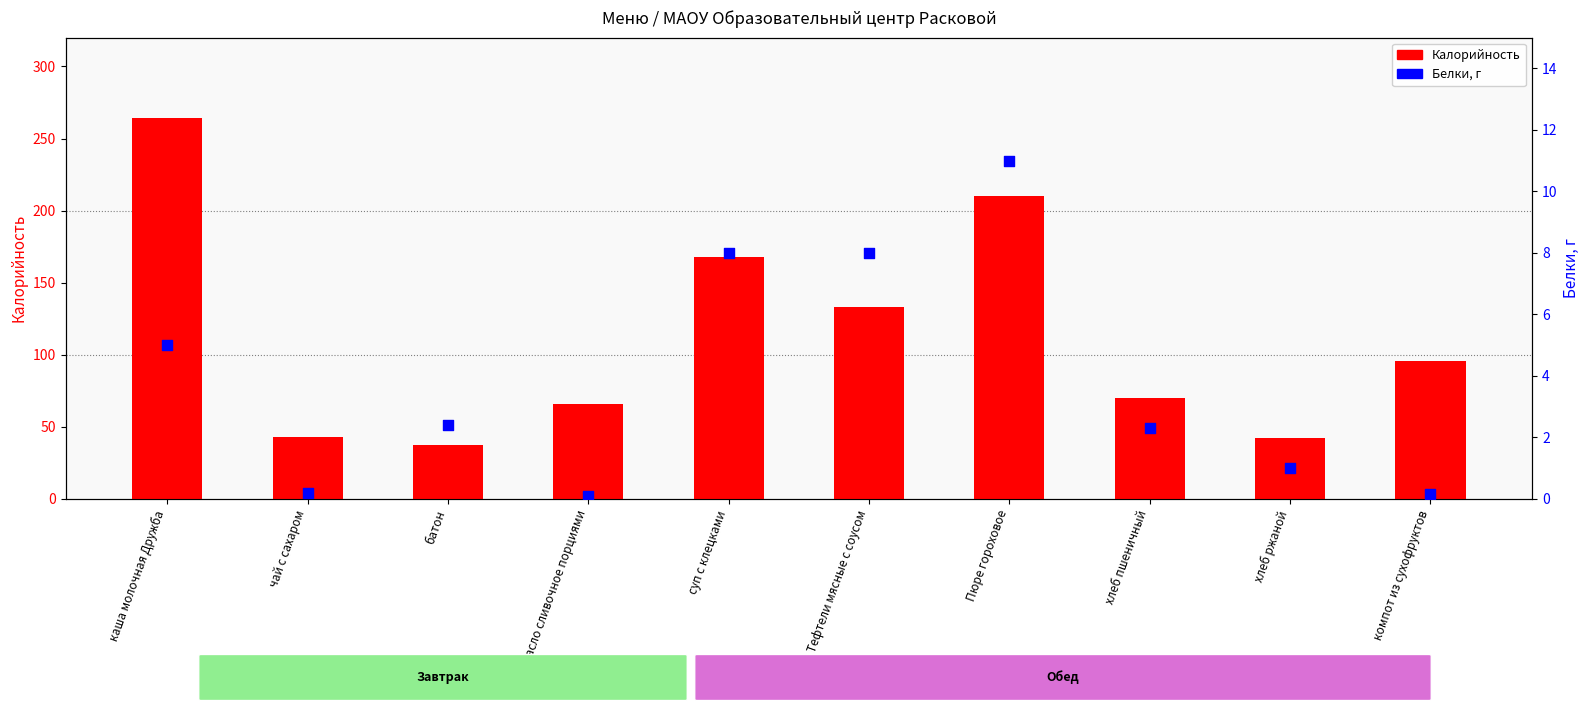

What are all the series names shown in the legend?

Калорийность, Белки